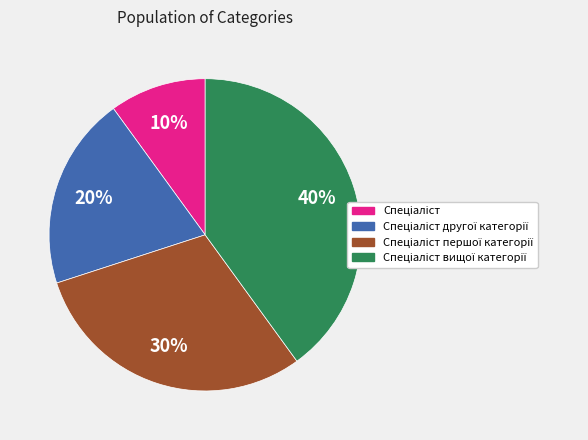

Count the number of slices in the pie.

4